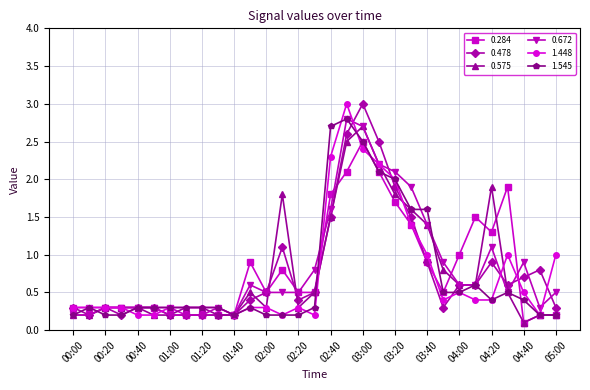

What are all the series names shown in the legend?

0.284, 0.478, 0.575, 0.672, 1.448, 1.545